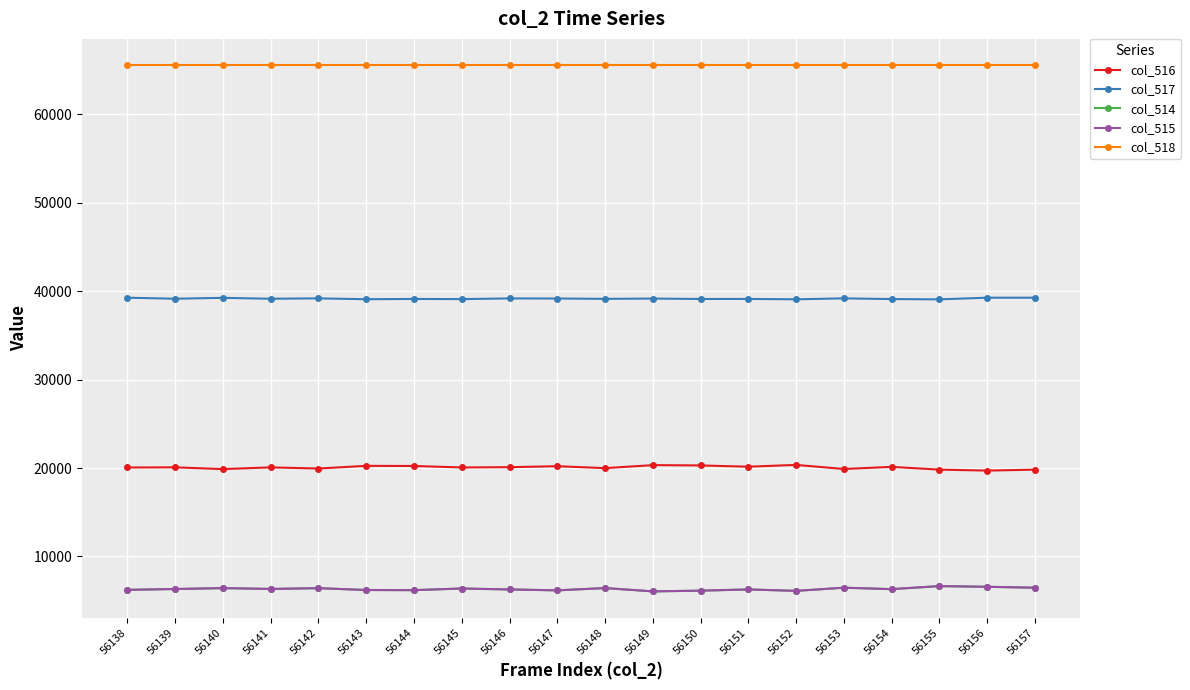

What is the sum of the col_516 values at 56148 and 56145?

40048